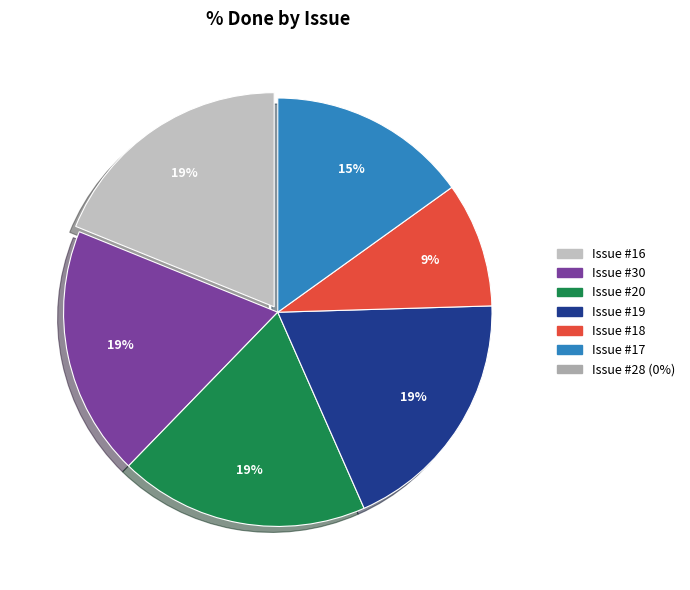

To the nearest percent, what is the average slice percentage?

17%